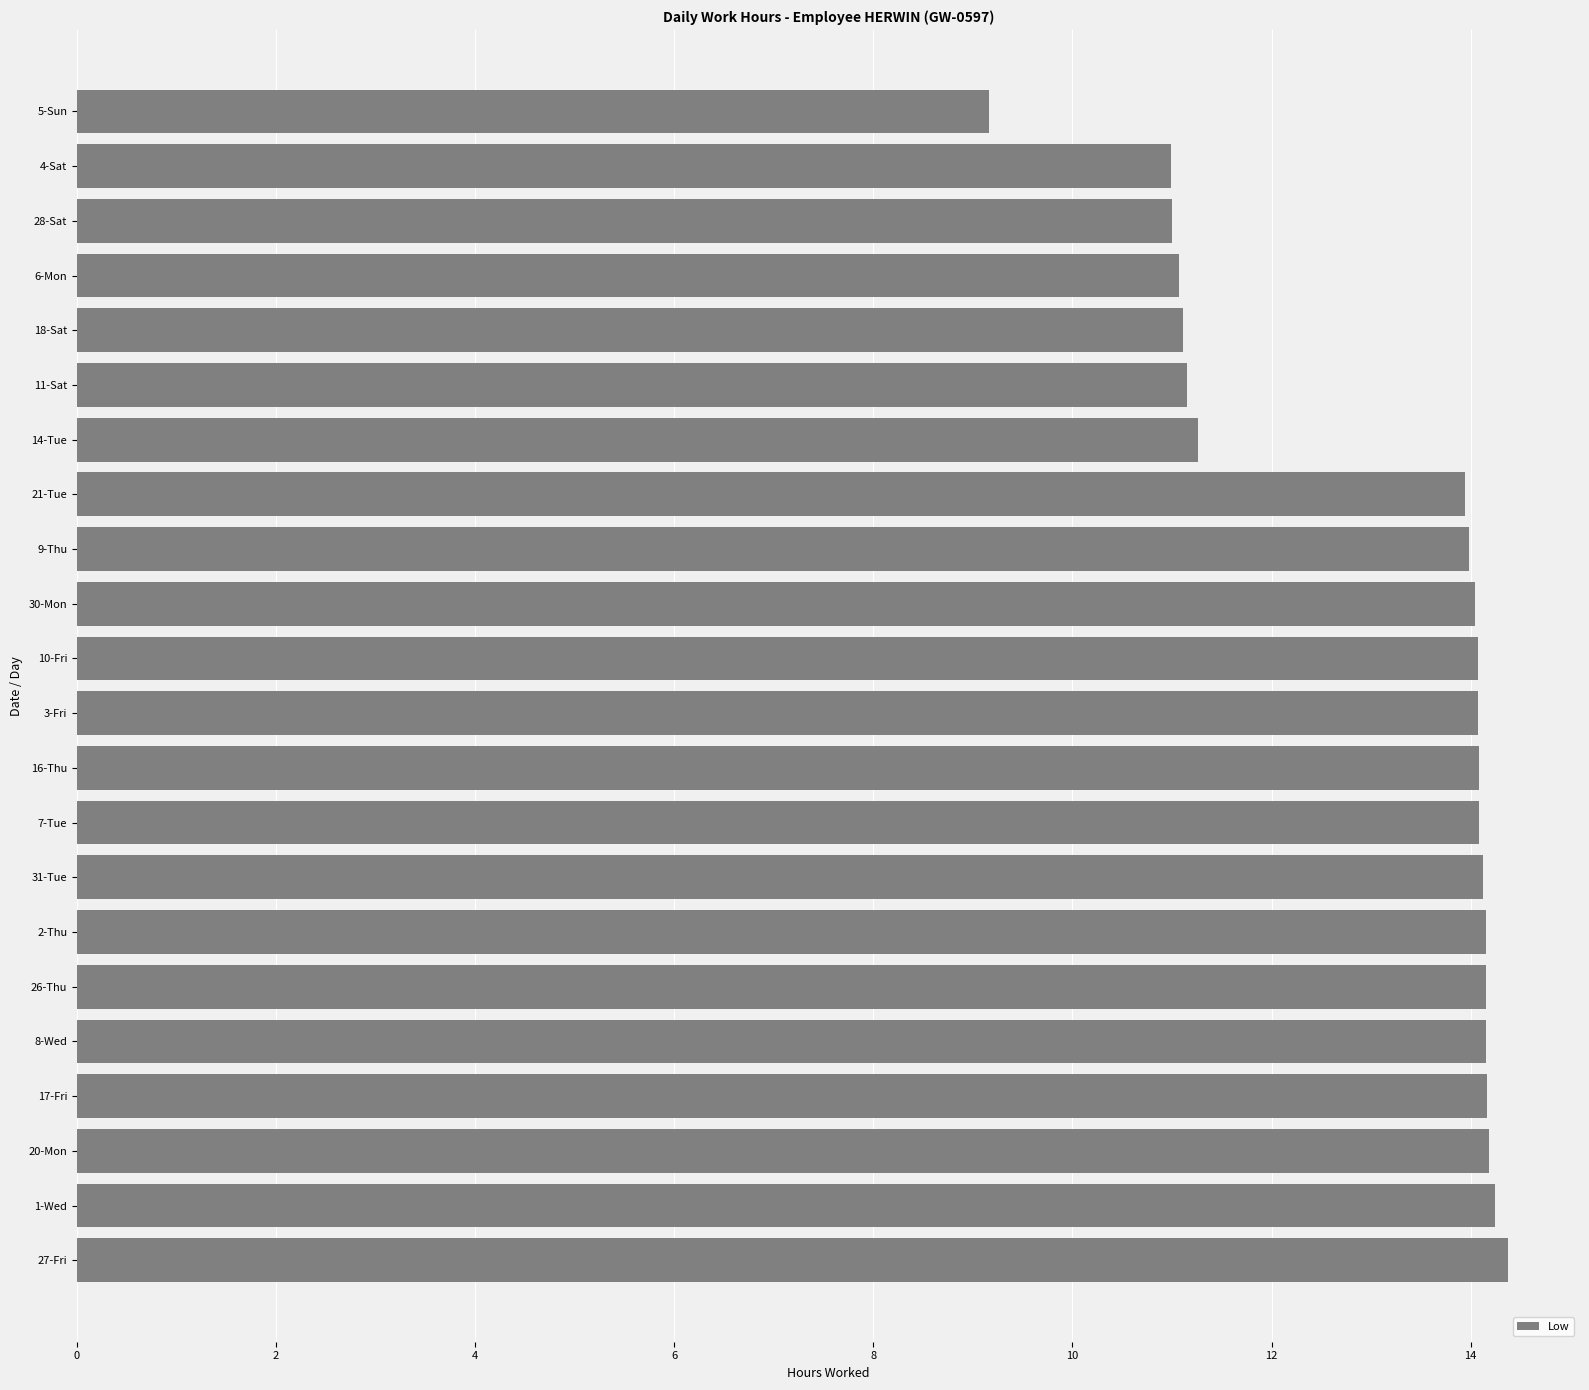

What is the difference between the second highest and minimum values?

5.1